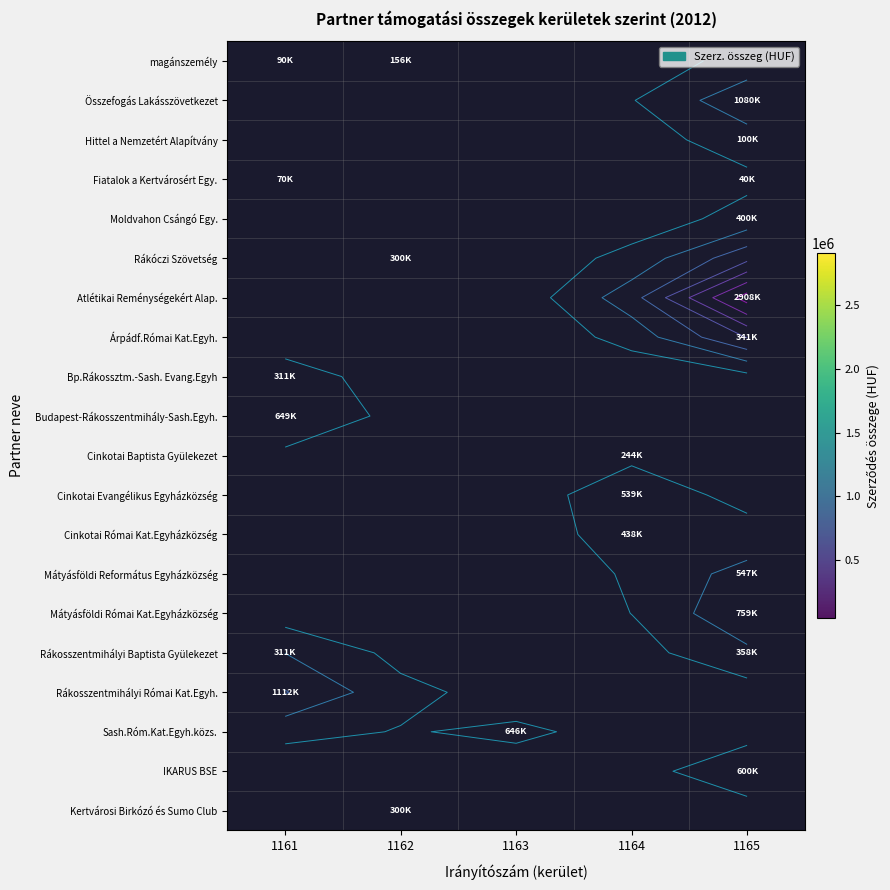

Count the number of categories in the chart.

5